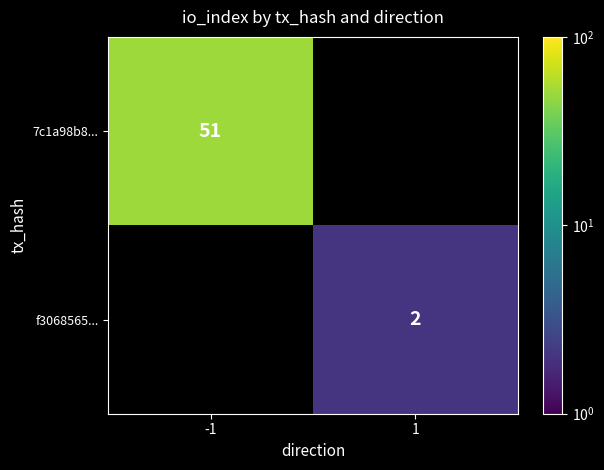

True or false: 7c1a98b8... has a value of 51 at -1.

True